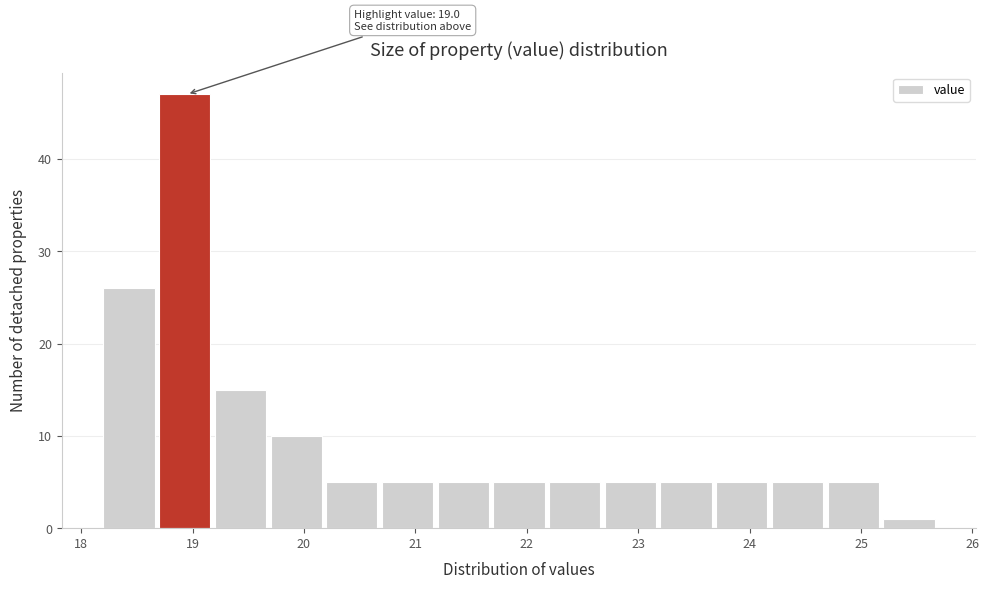

Which range on the x-axis has the tallest bar?

18.7 to 19.2